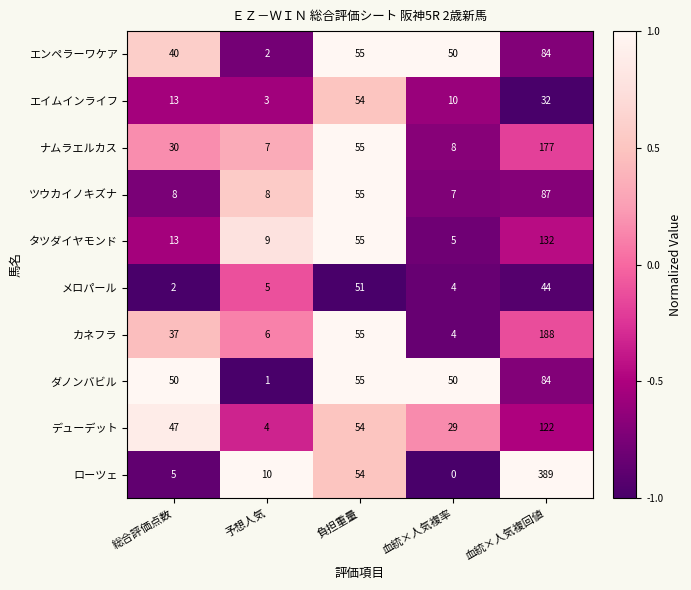

Which category has the highest value in the メロパール series?

負担重量